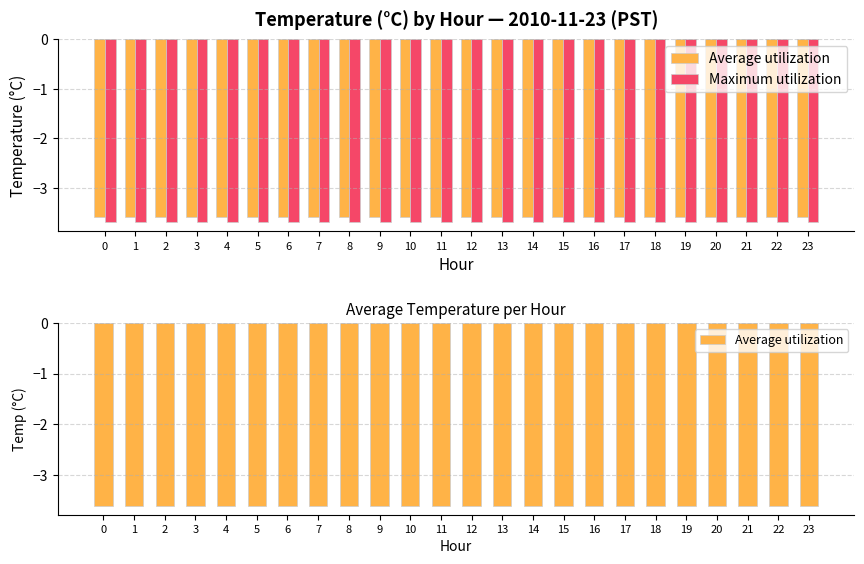

Between 2 and 18, which series saw the biggest shift?

Average utilization